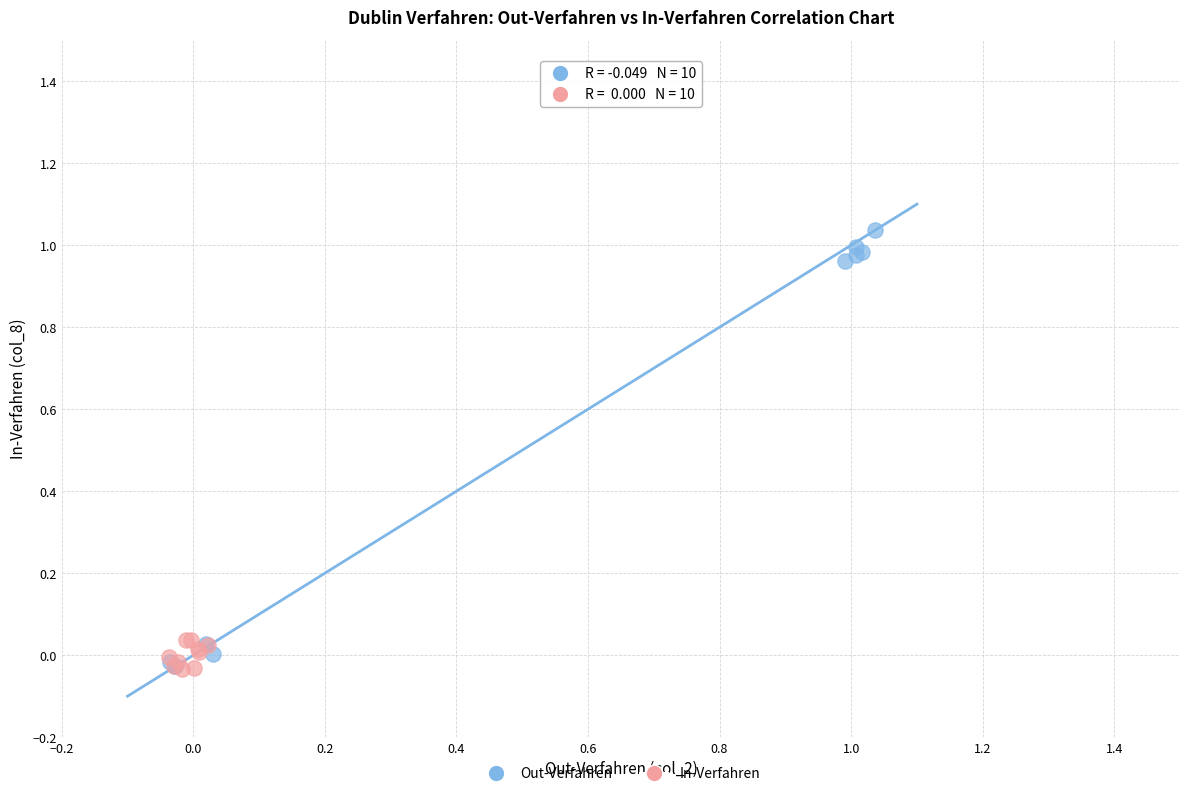

Which series has the widest spread of Y values?

Out-Verfahren